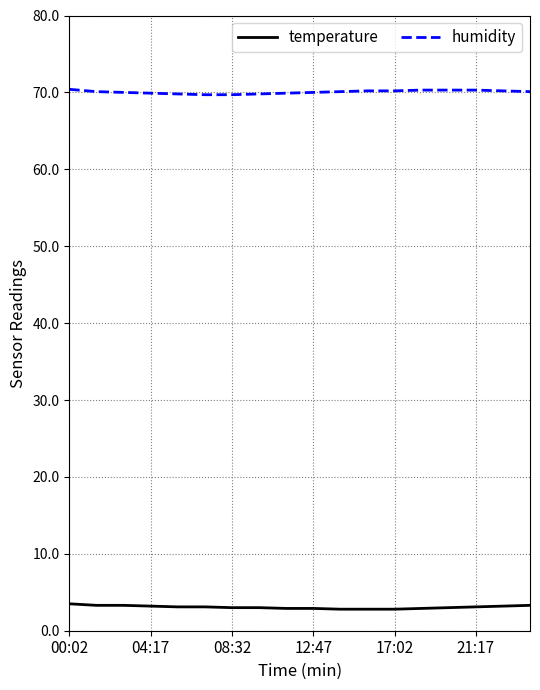

True or false: temperature and humidity intersect in this chart.

False